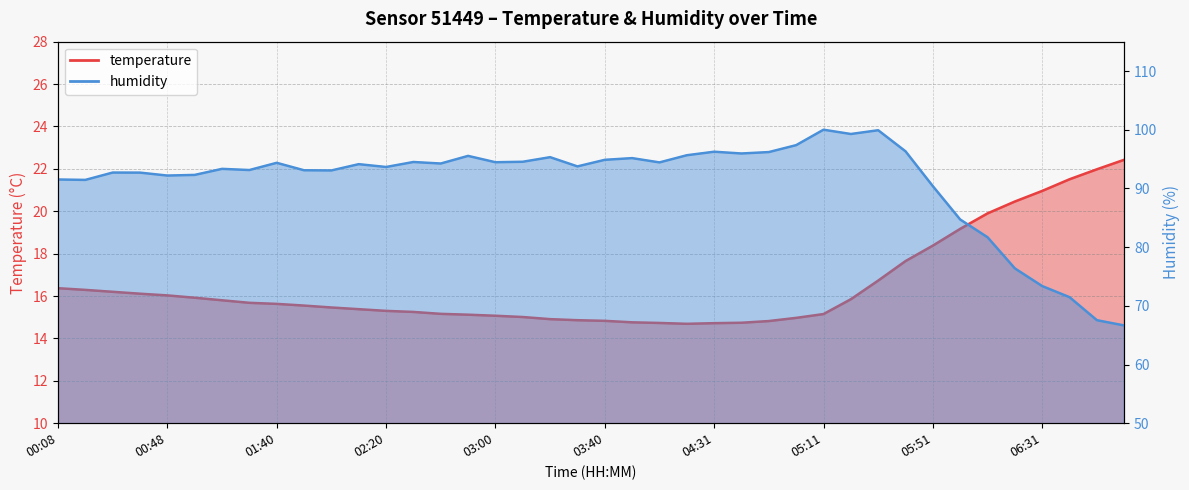

Rank the series by their average value, from highest to lowest.

humidity, temperature